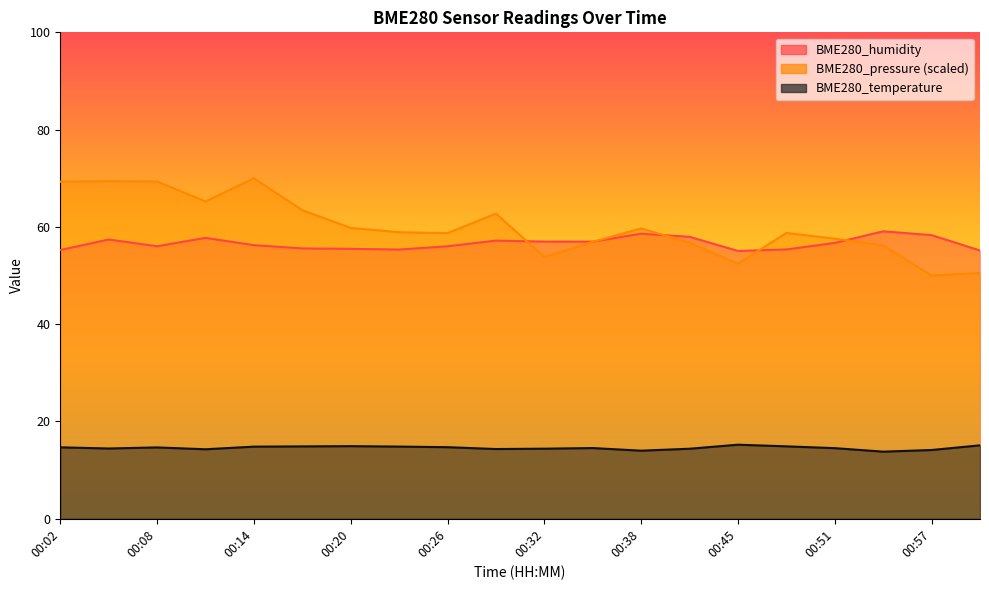

What is the difference between the BME280_pressure_norm values at 00:23 and 00:17?

4.5